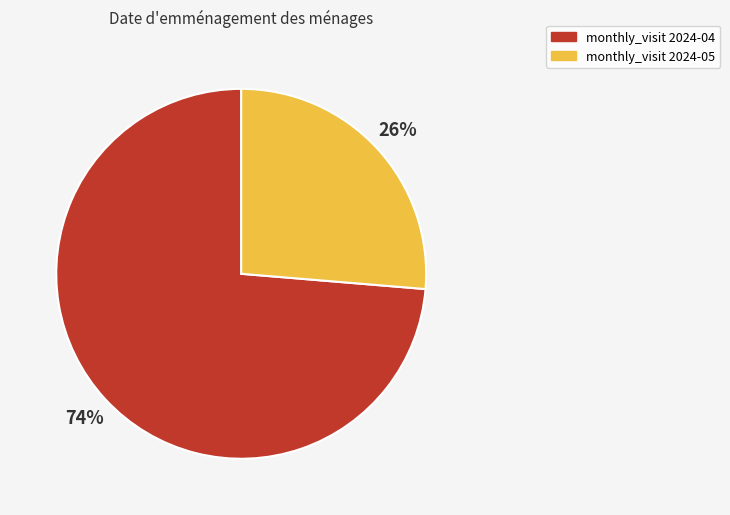

Does any single category account for the majority?

Yes